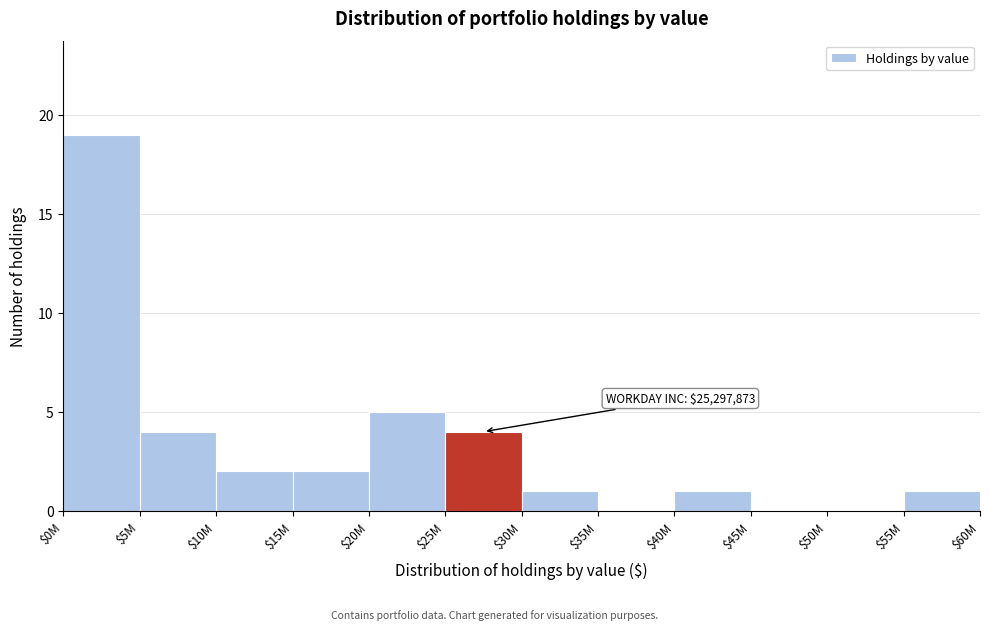

What is the sum of all values?

39